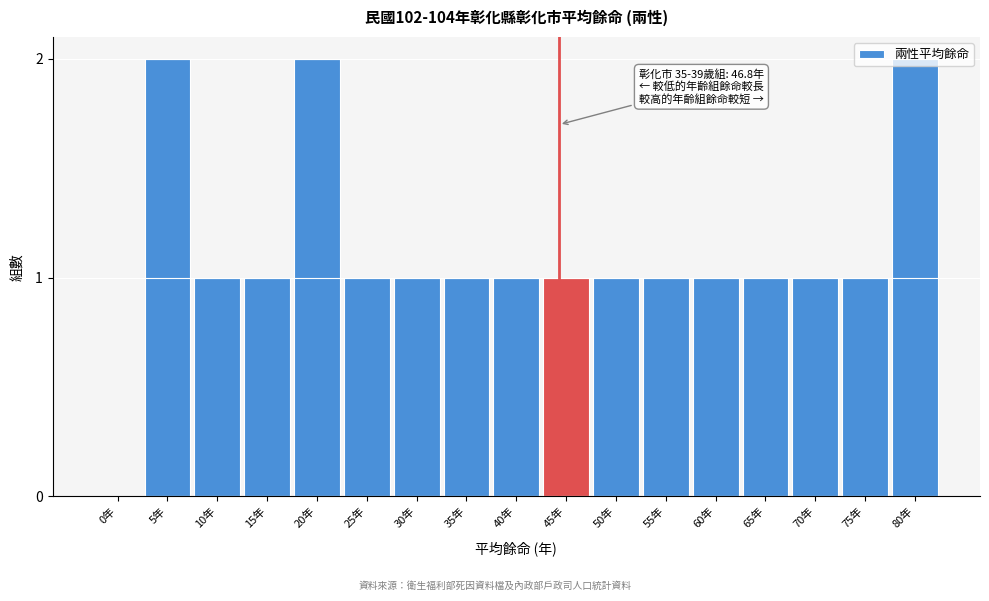

What is the ratio of the value at 45年 to the value at 65年?

1.0